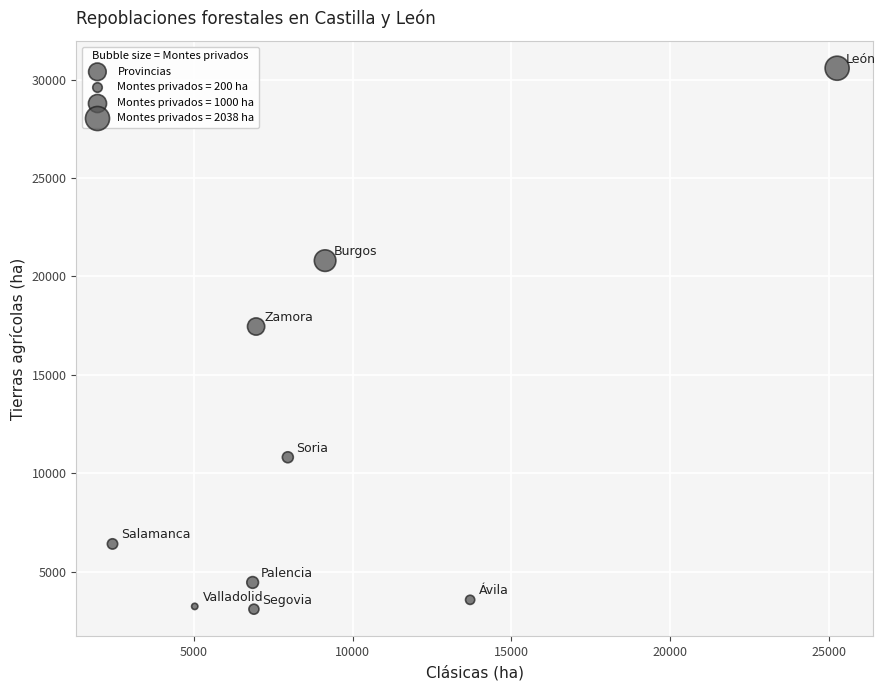

What Y value in the scatter plot is closest to 16834?

17453